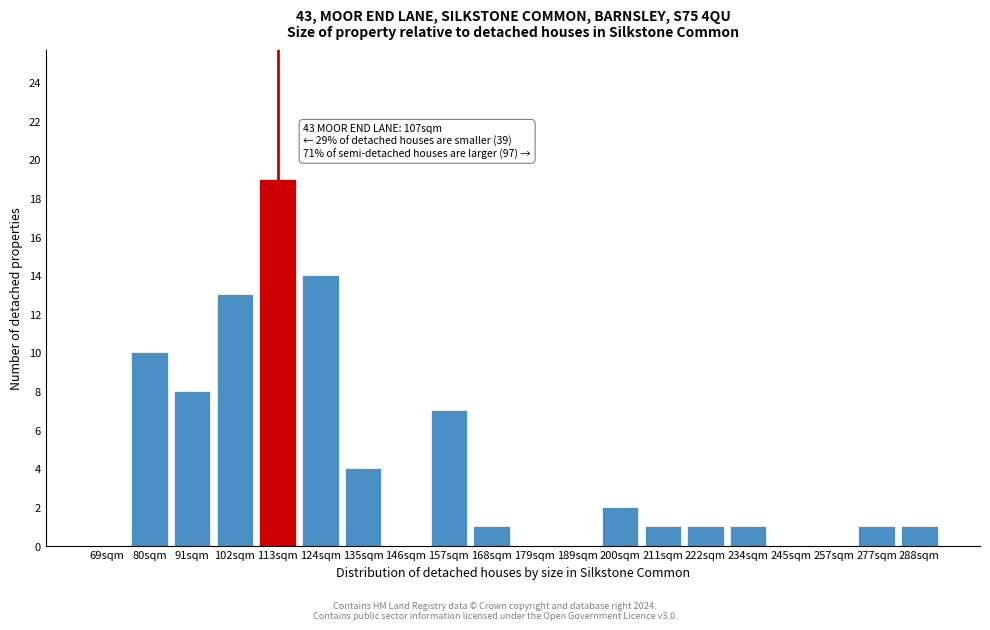

Reading left to right, transcribe all the data shown in this chart.

69sqm=0	80sqm=10	91sqm=8	102sqm=13	113sqm=19	124sqm=14	135sqm=4	146sqm=0	157sqm=7	168sqm=1	179sqm=0	189sqm=0	200sqm=2	211sqm=1	222sqm=1	234sqm=1	245sqm=0	257sqm=0	277sqm=1	288sqm=1